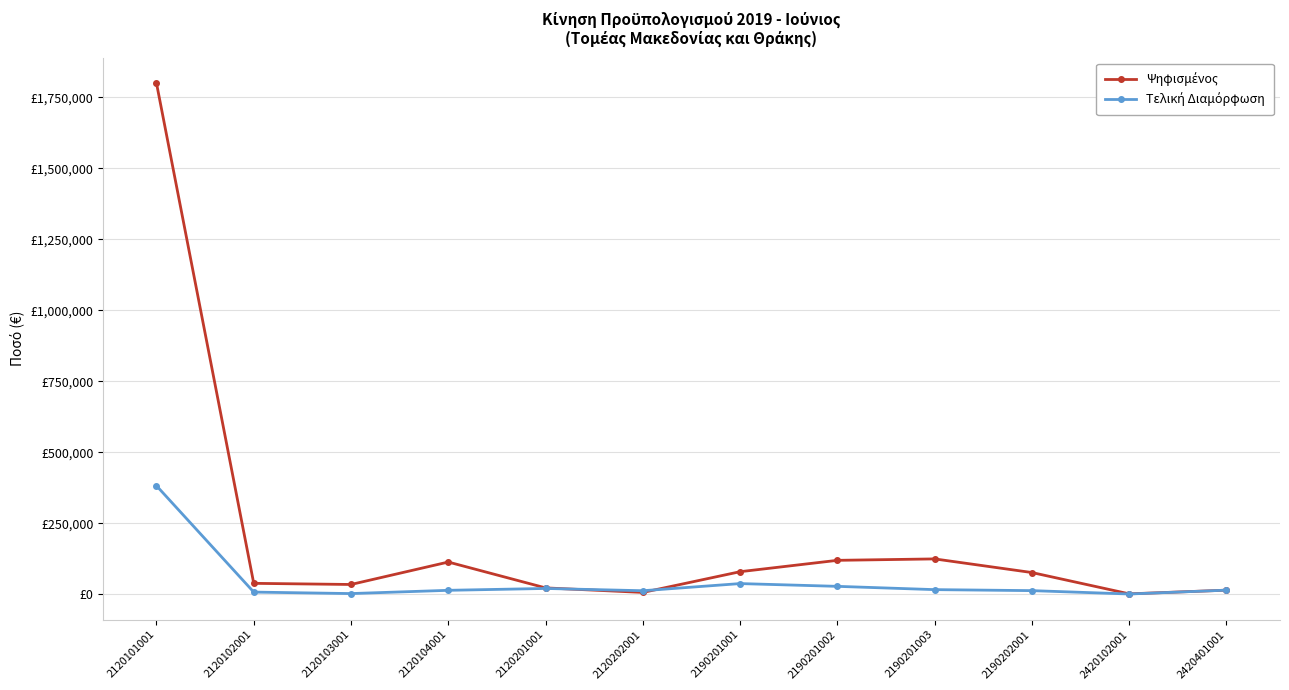

In Ψηφισμένος, how many points are lower than both neighbors (excluding endpoints)?

3